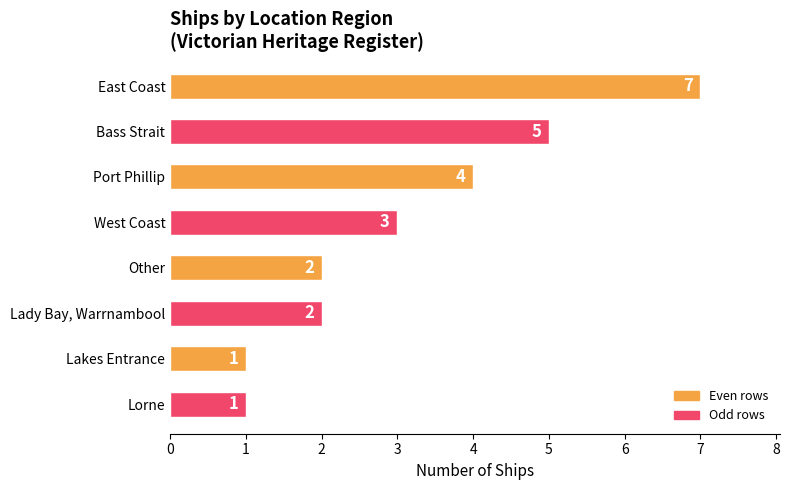

Count the number of data series in this chart.

1